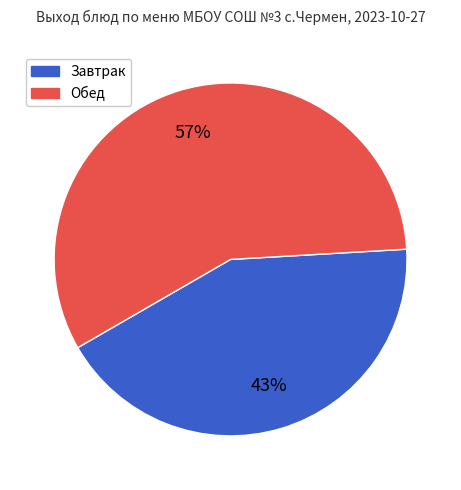

Approximately how many times larger is the value at Обед compared to Завтрак?

1.3